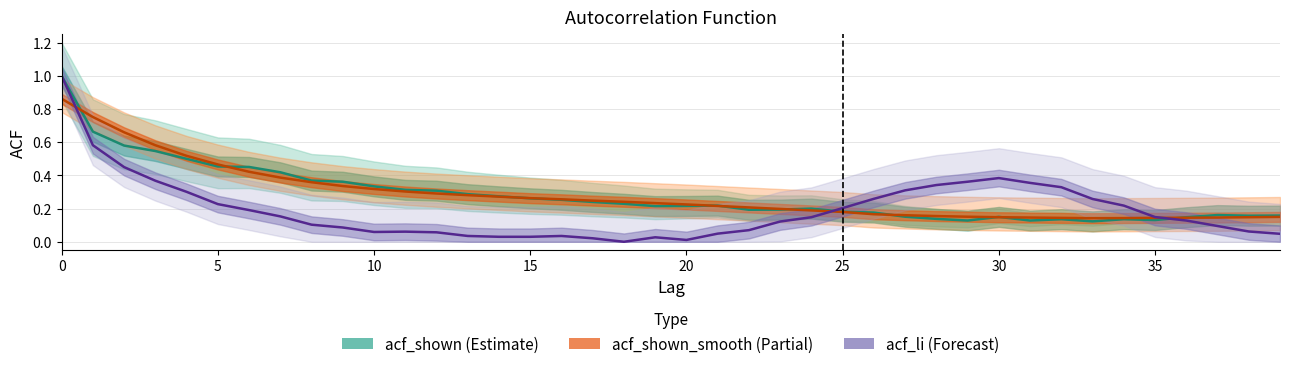

The acf_li series shows 0.0 at 14. True or false?

False